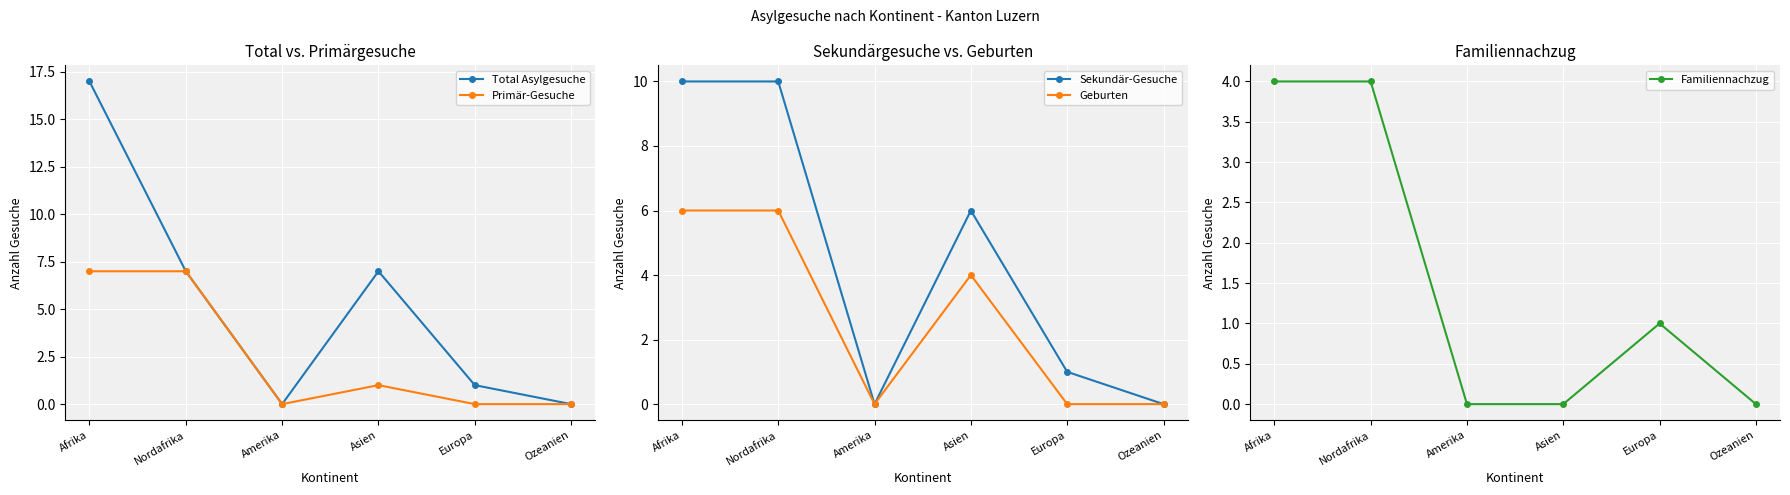

How many lines are shown in the chart?

5